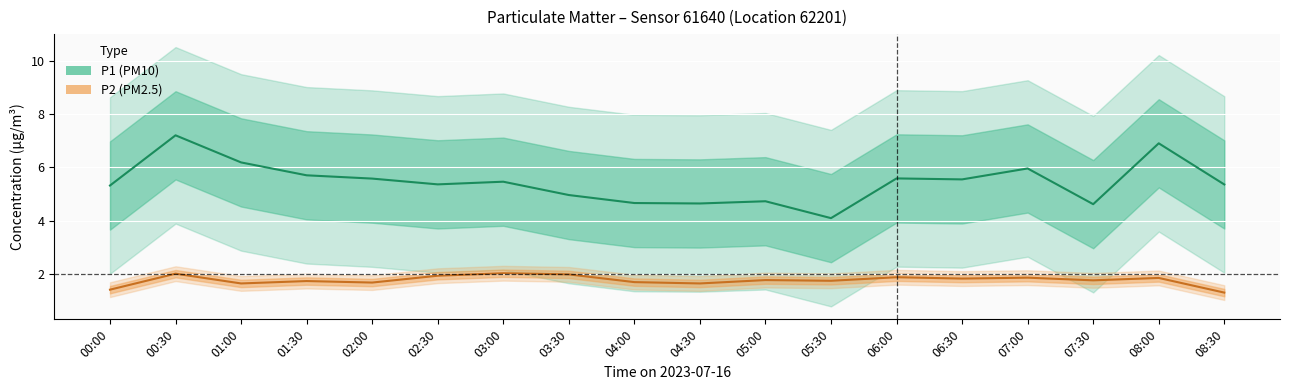

Reading right to left, list all the values displayed in this chart.

P1: 08:30=5.4	08:00=6.9	07:30=4.6	07:00=6.0	06:30=5.5	06:00=5.6	05:30=4.1	05:00=4.7	04:30=4.6	04:00=4.7	03:30=5.0	03:00=5.5	02:30=5.4	02:00=5.6	01:30=5.7	01:00=6.2	00:30=7.2	00:00=5.3
P2: 08:30=1.3	08:00=1.8	07:30=1.8	07:00=1.9	06:30=1.8	06:00=1.9	05:30=1.7	05:00=1.8	04:30=1.6	04:00=1.7	03:30=2.0	03:00=2.0	02:30=1.9	02:00=1.7	01:30=1.7	01:00=1.6	00:30=2.0	00:00=1.4